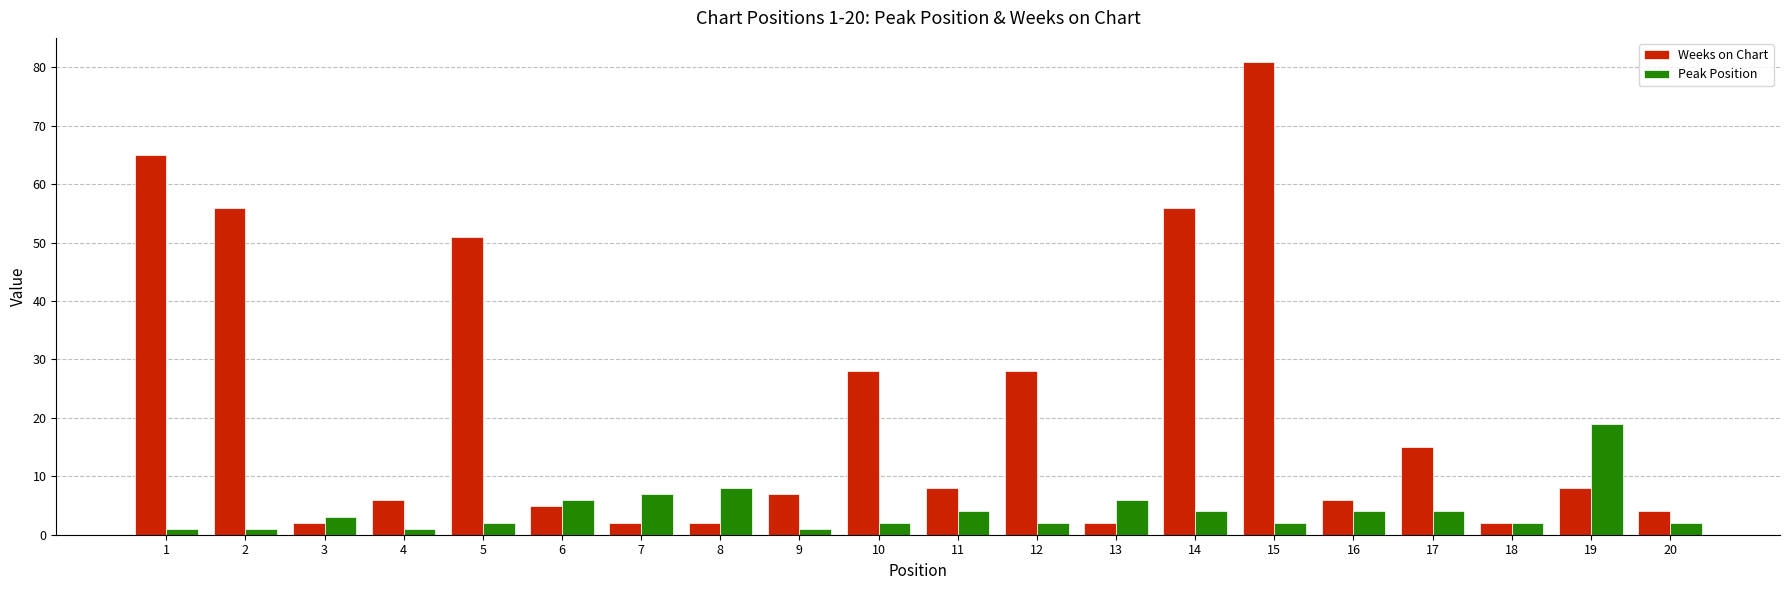

How many bars are there in total?

40